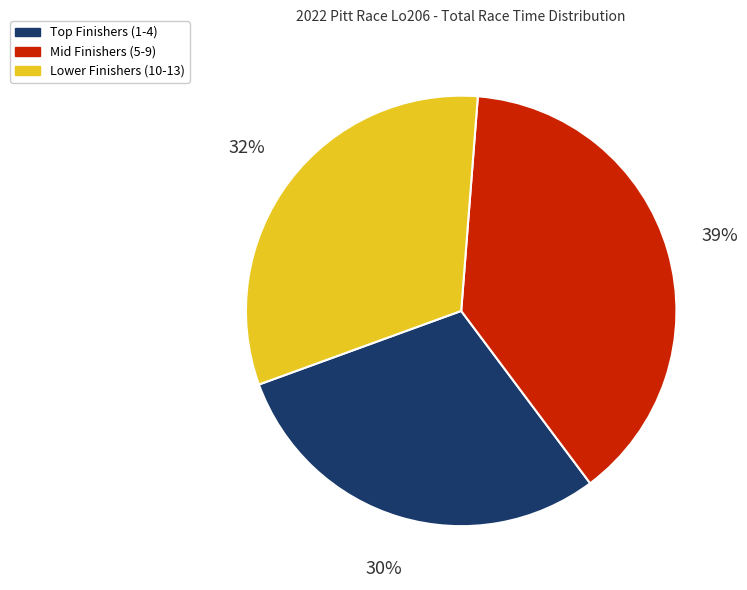

Which has a higher value, Lower Finishers (10-13) or Mid Finishers (5-9)?

Mid Finishers (5-9)